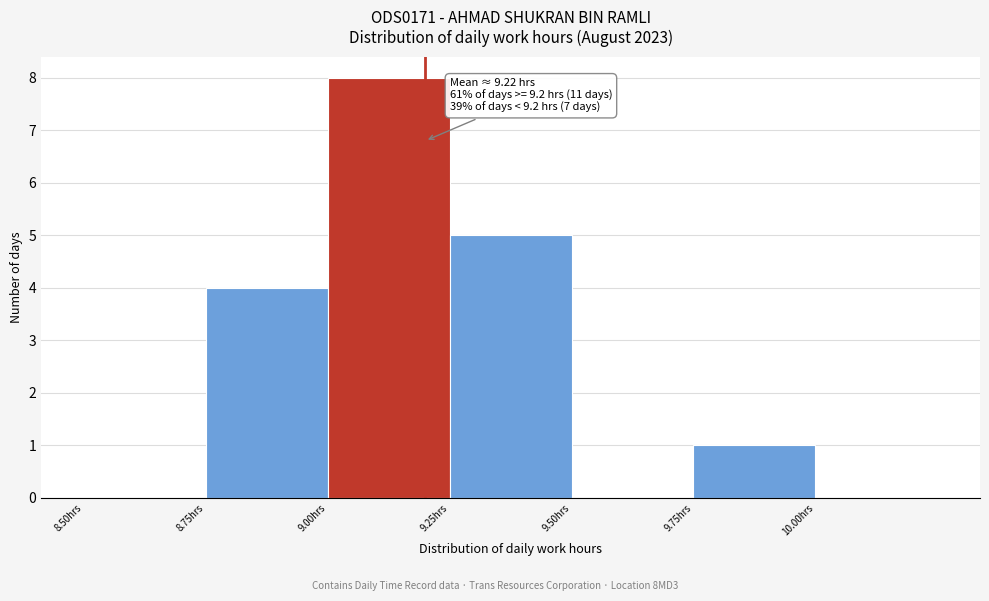

Which range on the x-axis has the tallest bar?

9.00 to 9.25